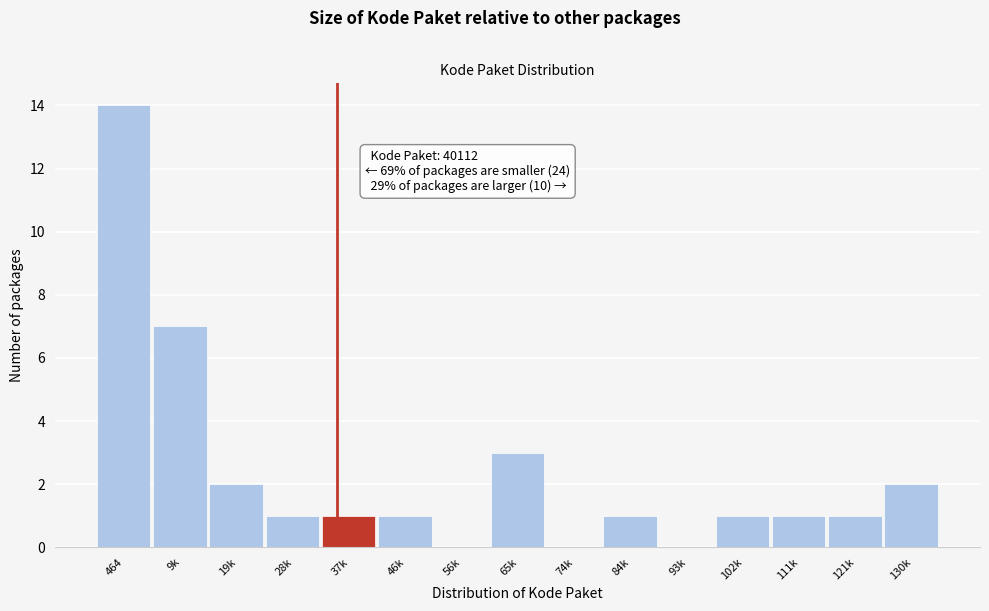

Reading left to right, transcribe all the data shown in this chart.

464=14	9k=7	19k=2	28k=1	37k=1	46k=1	56k=0	65k=3	74k=0	84k=1	93k=0	102k=1	111k=1	121k=1	130k=2